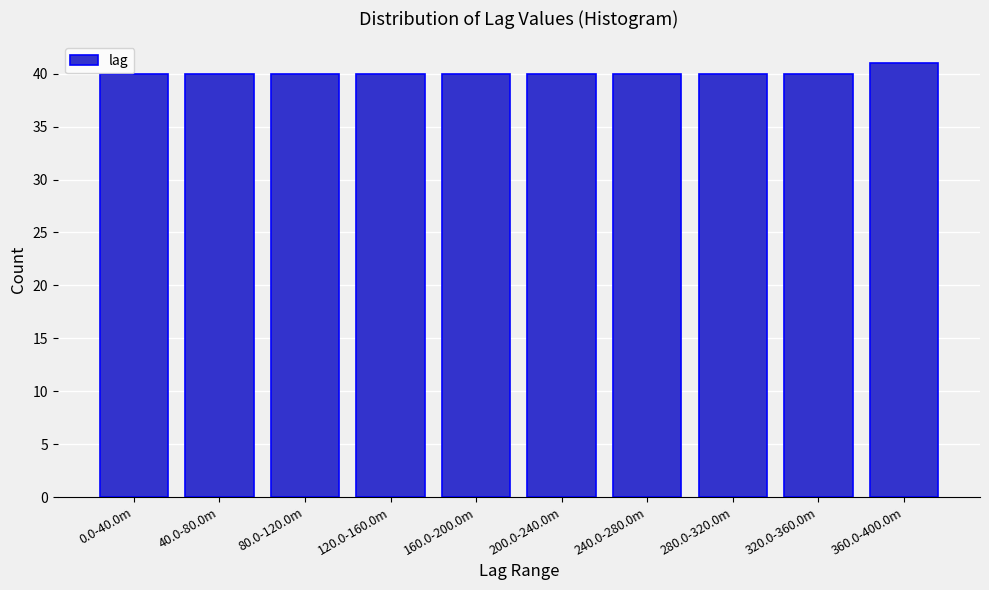

Reading left to right, transcribe all the data shown in this chart.

40	40	40	40	40	40	40	40	40	41